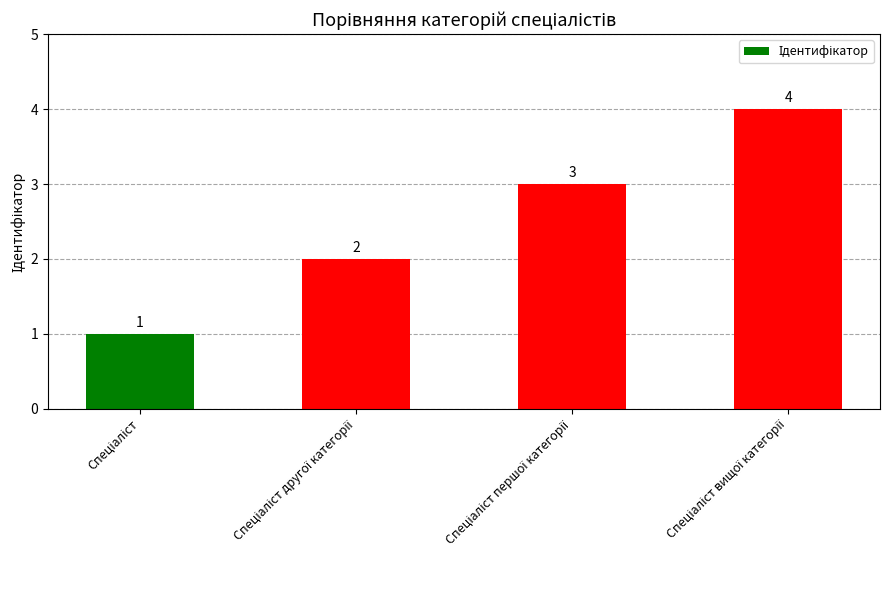

What is the difference between the maximum and minimum values?

3